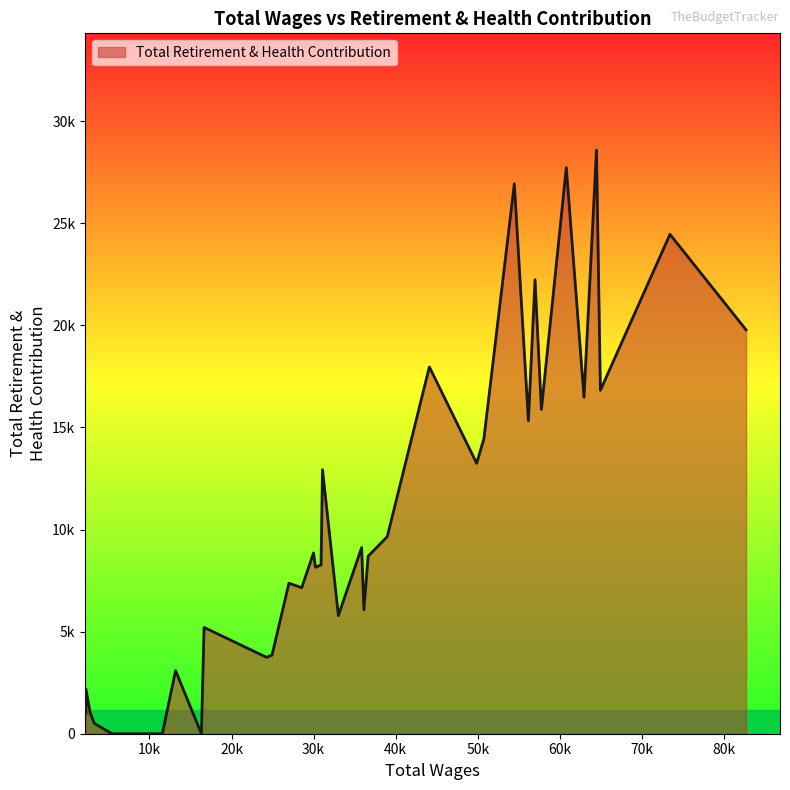

Rank the categories by value from highest to lowest.

3, 5, 9, 1, 7, 0, 12, 2, 4, 6, 8, 10, 11, 18, 13, 16, 21, 14, 19, 20, 23, 22, 15, 17, 26, 24, 25, 28, 38, 35, 36, 37, 39, 34, 27, 29, 30, 31, 32, 33